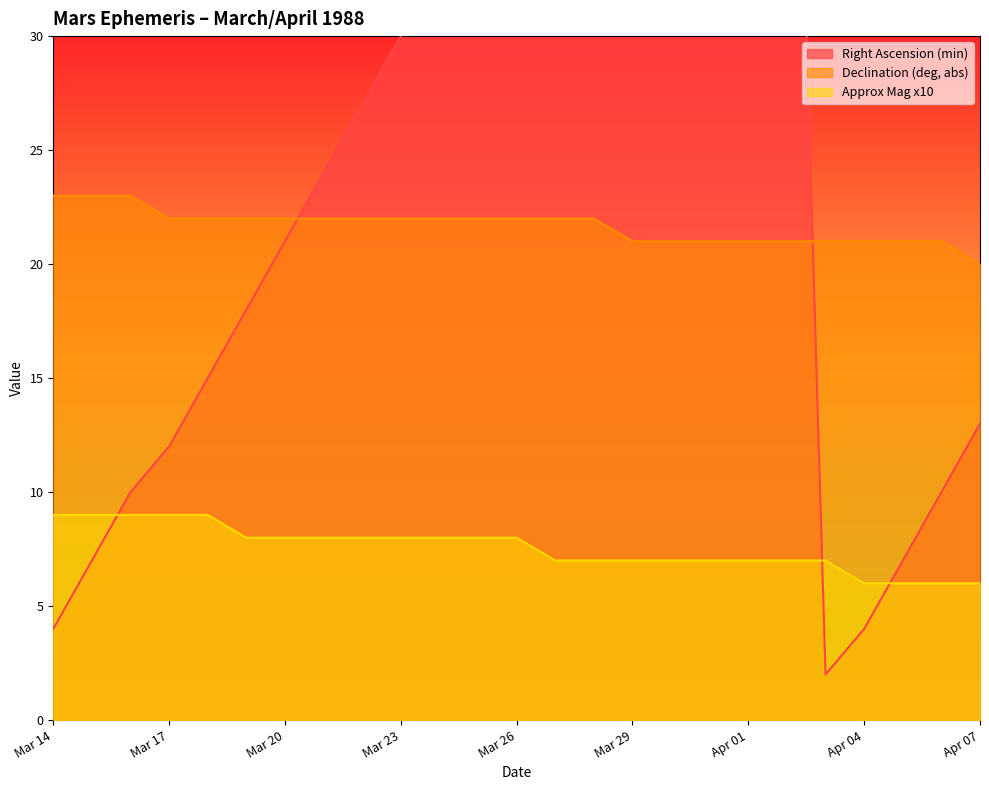

Reading left to right, what are all the values shown in this chart?

Right Ascension (min): 4	7	10	12	15	18	21	24	27	30	33	36	39	42	44	47	50	53	56	59	2	4	7	10	13
Declination (deg, abs): 23	23	23	22	22	22	22	22	22	22	22	22	22	22	22	21	21	21	21	21	21	21	21	21	20
Approx Mag x10: 9	9	9	9	9	8	8	8	8	8	8	8	8	7	7	7	7	7	7	7	7	6	6	6	6